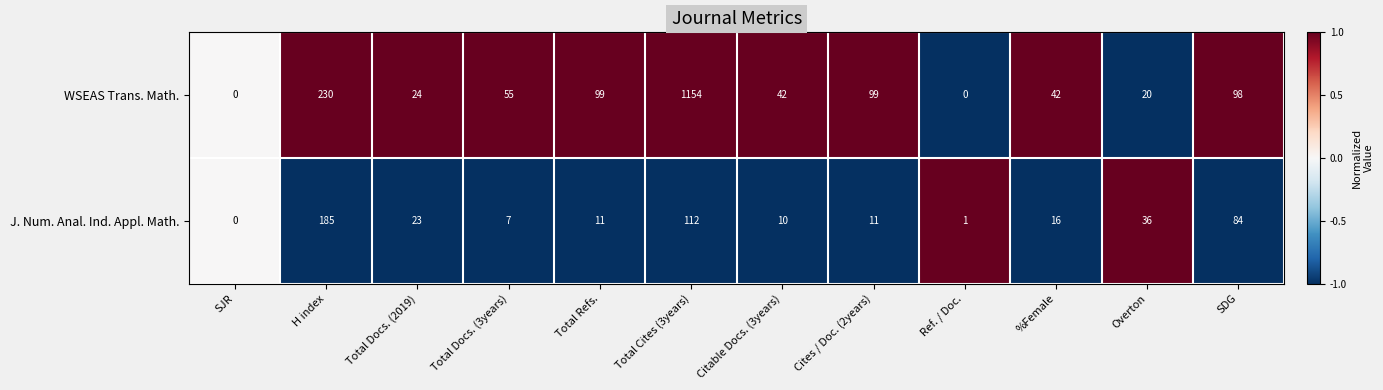

Which series has the largest total across all categories?

WSEAS Trans. Math.